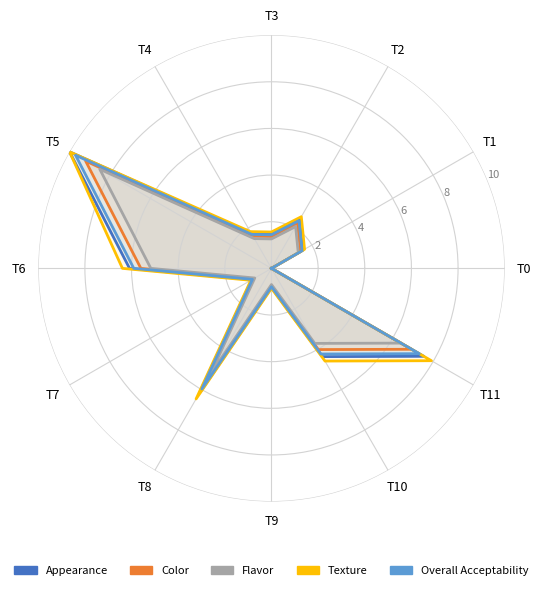

What is the difference between the maximum and minimum values in the Appearance series?

10.0